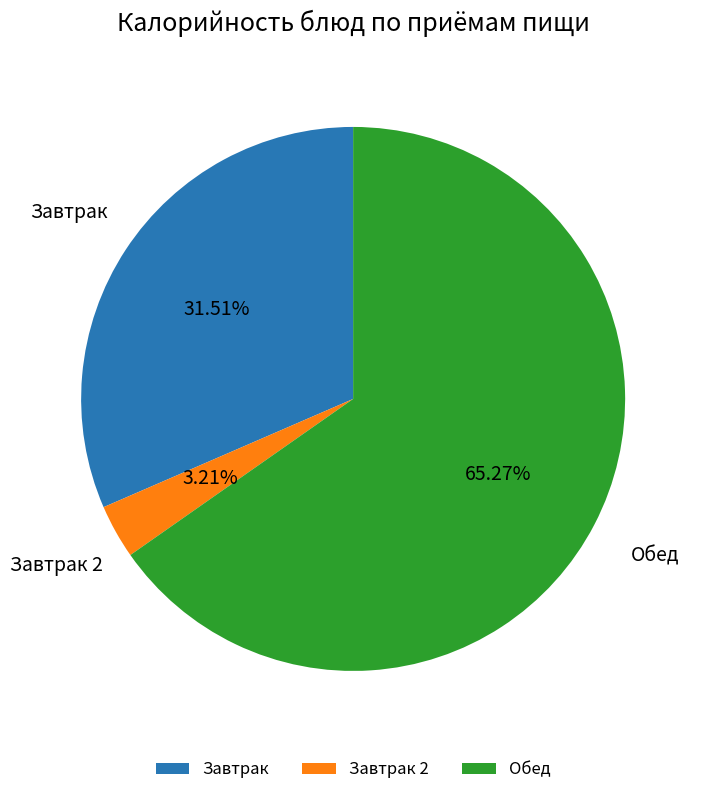

Rank the categories by value from highest to lowest.

Обед, Завтрак, Завтрак 2